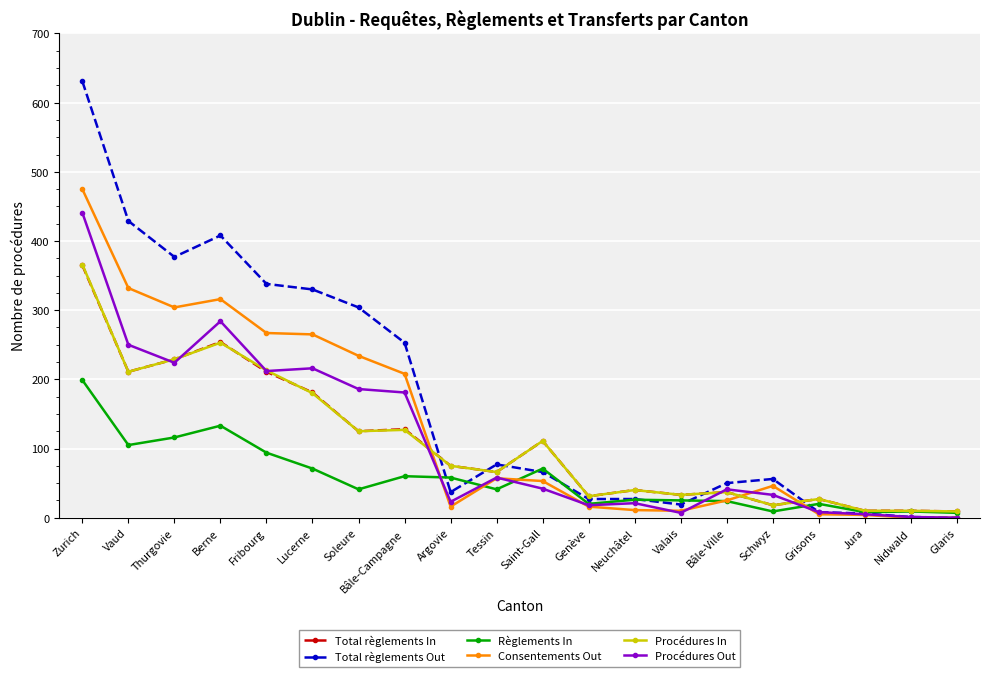

What is the label of the 16th point from the right?

Fribourg